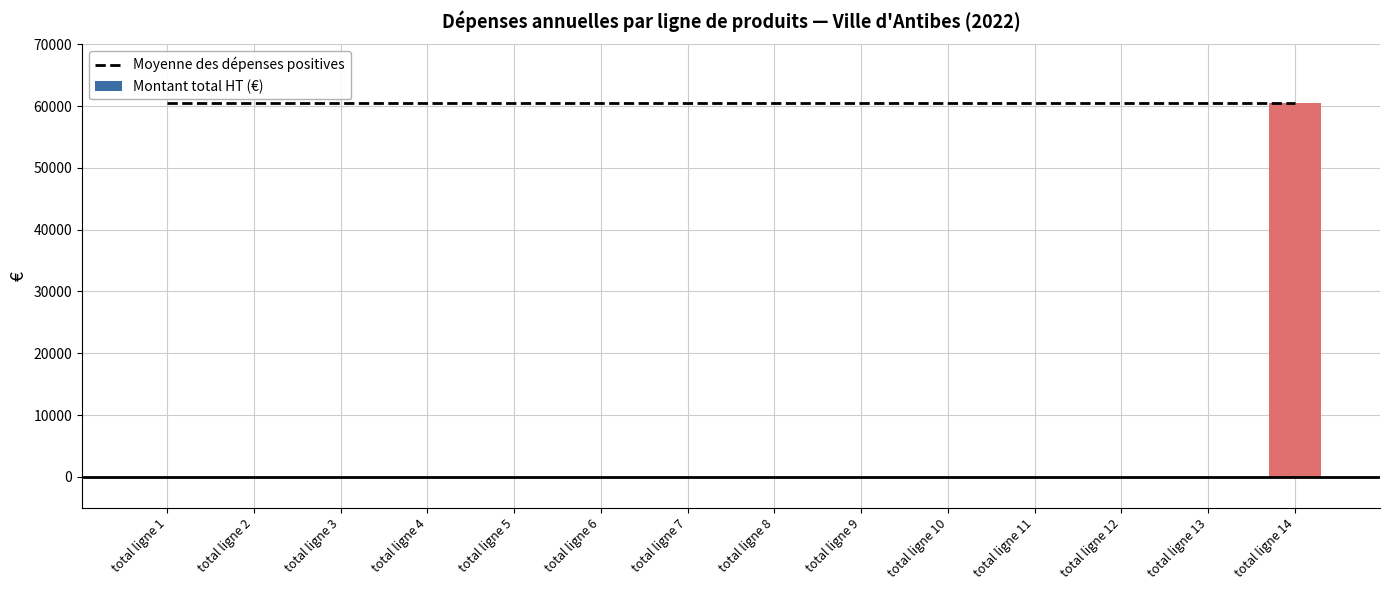

What is the sum of the Moyenne des dépenses positives values at total ligne 6 and total ligne 8?

121034